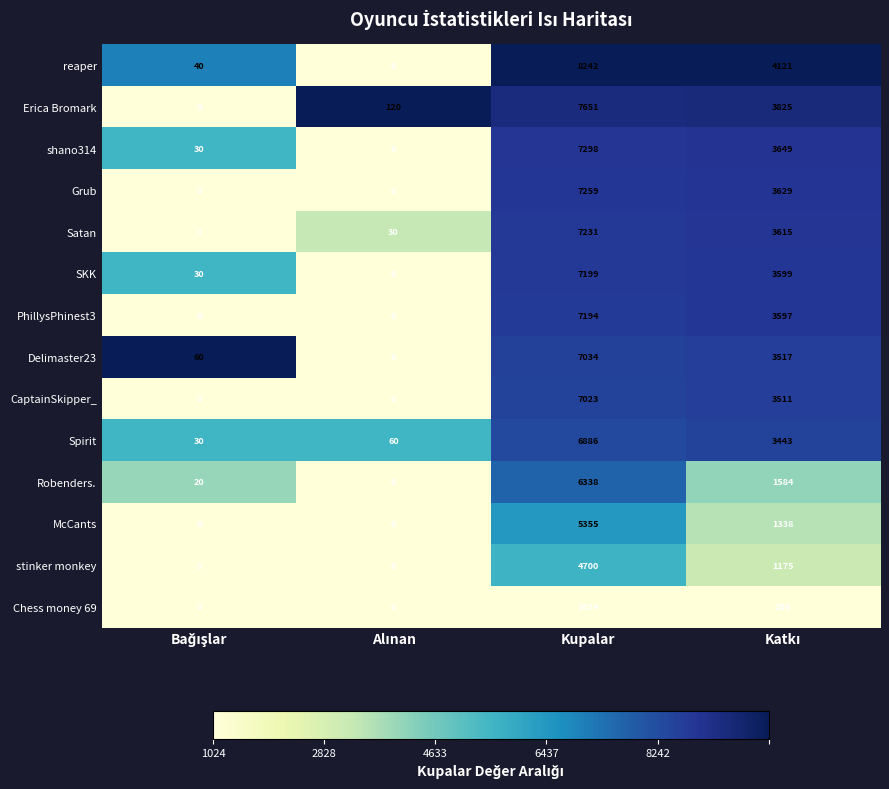

At which category is the sum across all series the highest?

Kupalar